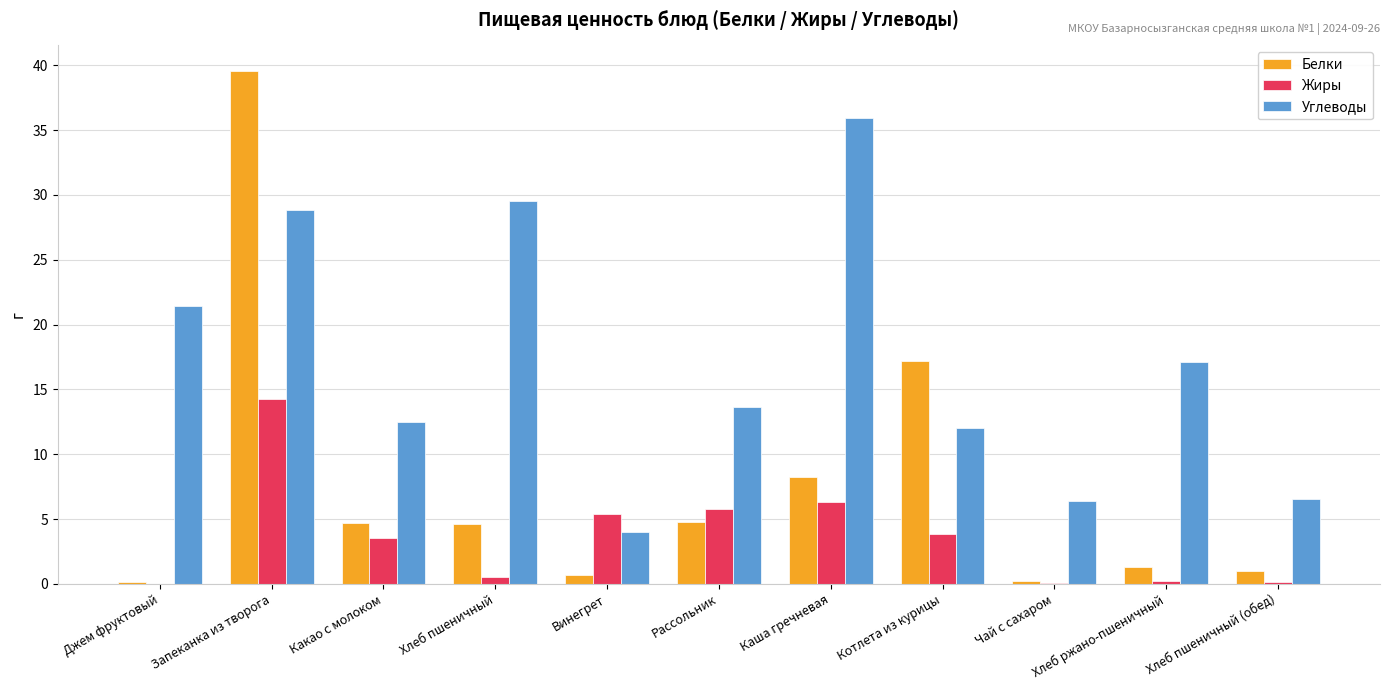

What is the total value across all series at Хлеб пшеничный (обед)?

7.7